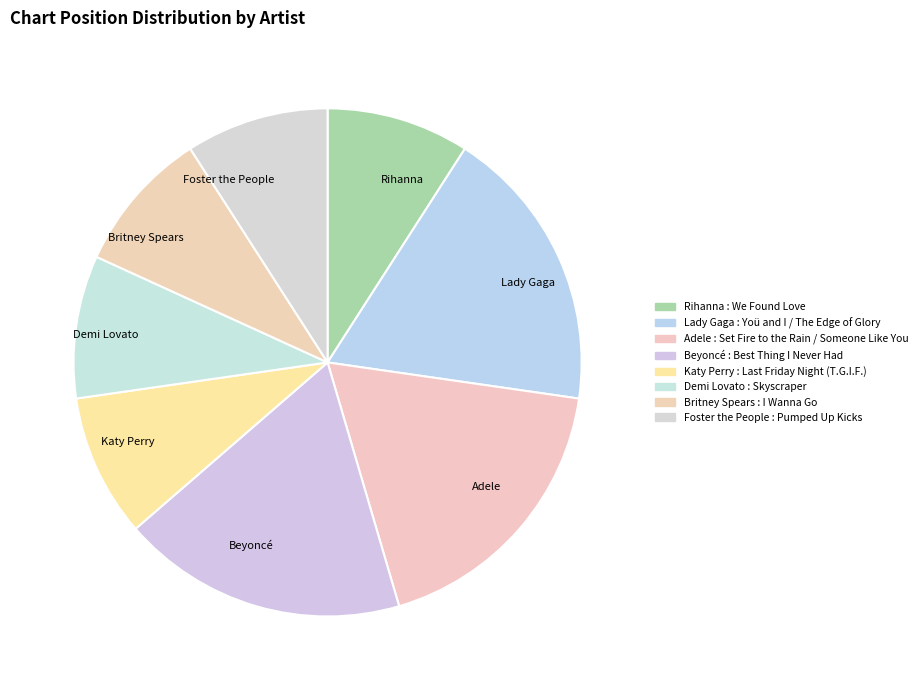

How many segments does this pie chart have?

8